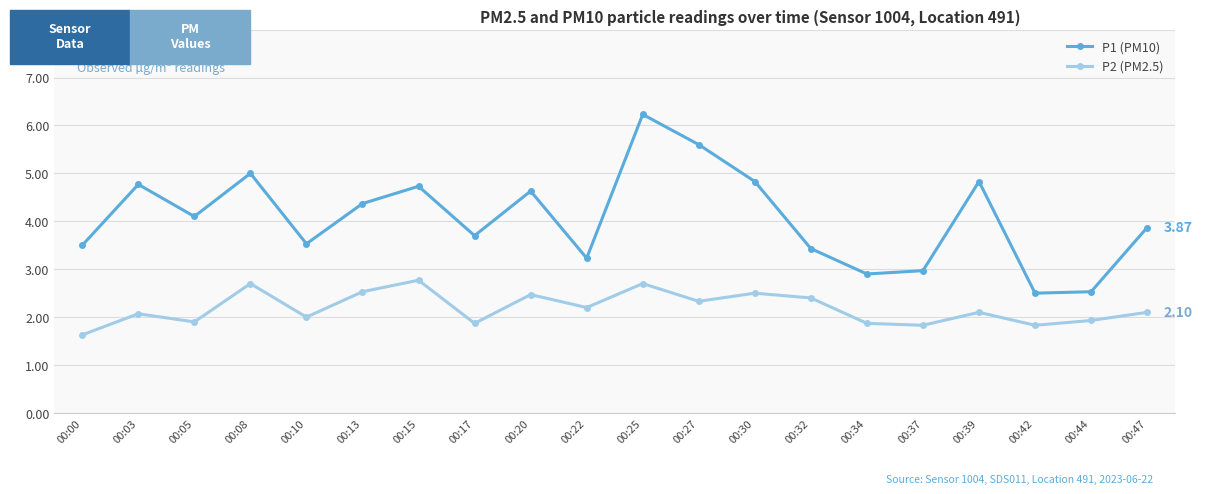

What is the approximate value of P1 (PM10) at 00:17?

3.7